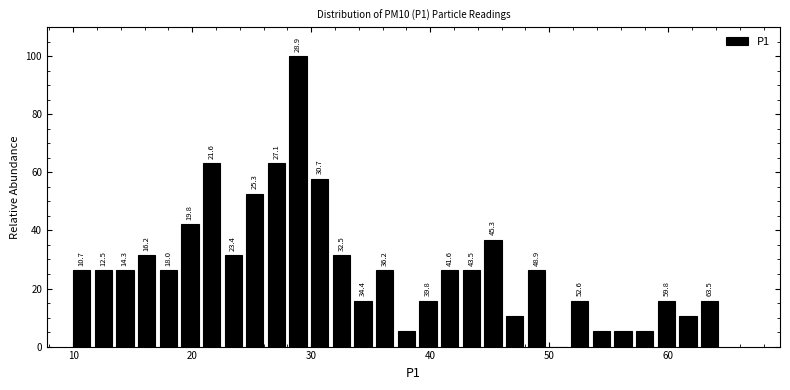

Read against the x-axis, roughly where is the centre of the tallest bar?

29